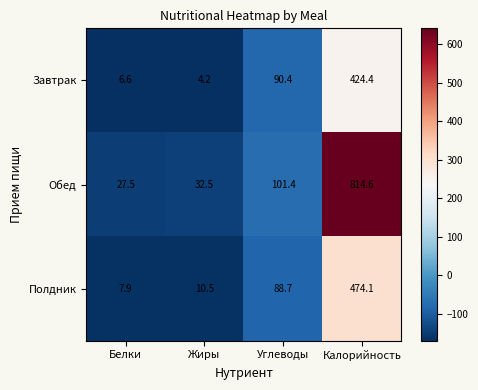

Which series has the largest range (max minus min)?

Обед